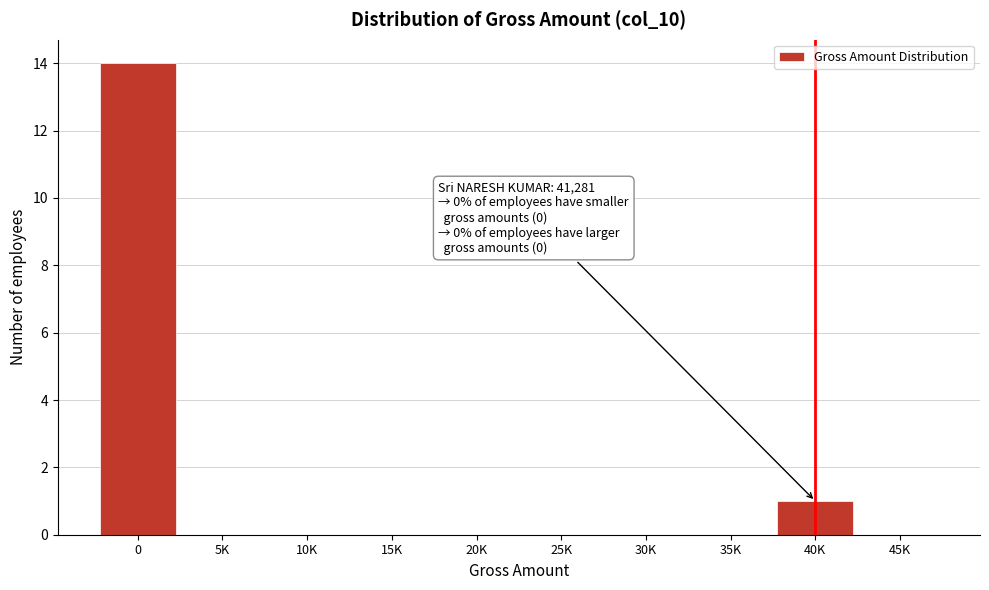

Reading left to right, extract all data points from this chart.

0=14	5K=0	10K=0	15K=0	20K=0	25K=0	30K=0	35K=0	40K=1	45K=0